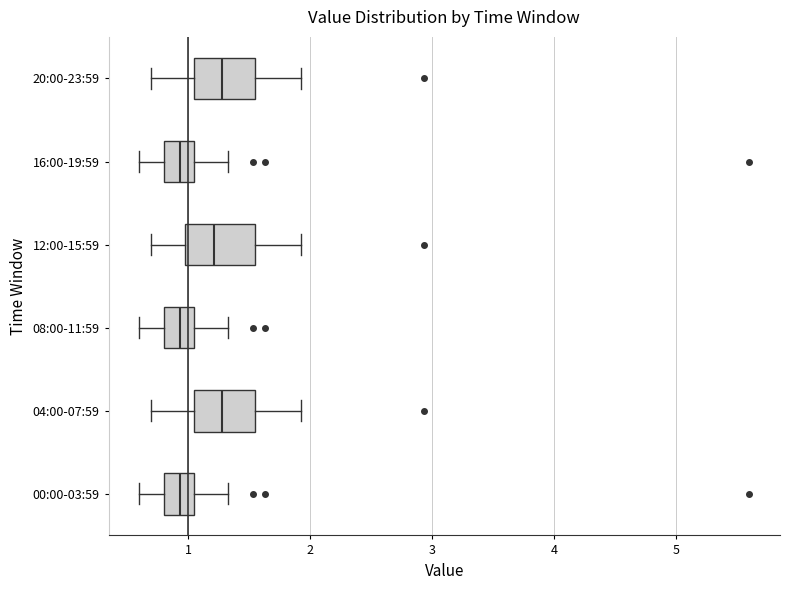

Reading bottom to top, read every box against the x-axis: the position of its median line, the range the box covers, and the ends of its whiskers. The values are not printed on the chart, so give them approximately, as read against the axis.

00:00-03:59: median 0.9, box 0.8 to 1.0, whiskers 0.6 to 1.3
04:00-07:59: median 1.3, box 1.1 to 1.5, whiskers 0.7 to 1.9
08:00-11:59: median 0.9, box 0.8 to 1.0, whiskers 0.6 to 1.3
12:00-15:59: median 1.2, box 1.0 to 1.5, whiskers 0.7 to 1.9
16:00-19:59: median 0.9, box 0.8 to 1.0, whiskers 0.6 to 1.3
20:00-23:59: median 1.3, box 1.1 to 1.5, whiskers 0.7 to 1.9